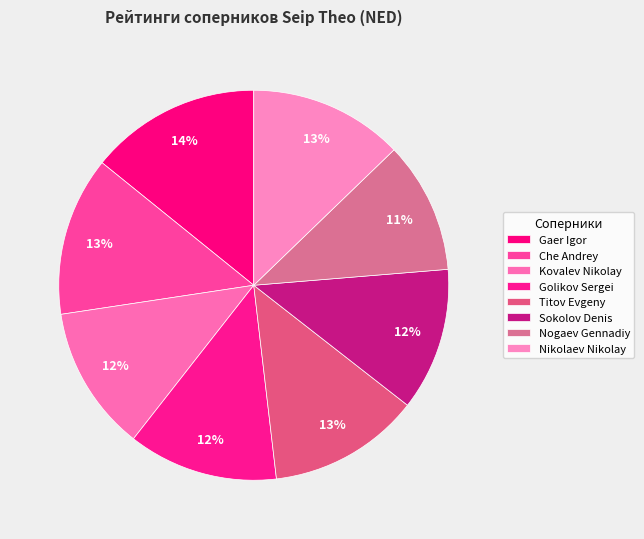

Count the number of slices in the pie.

8